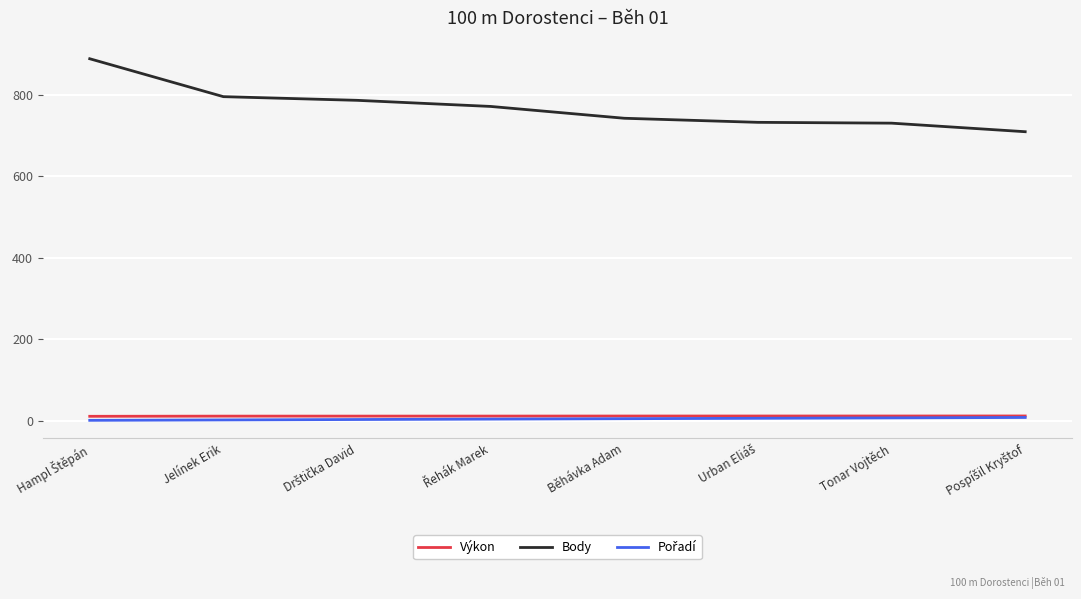

At how many categories does at least one series exceed 529?

8